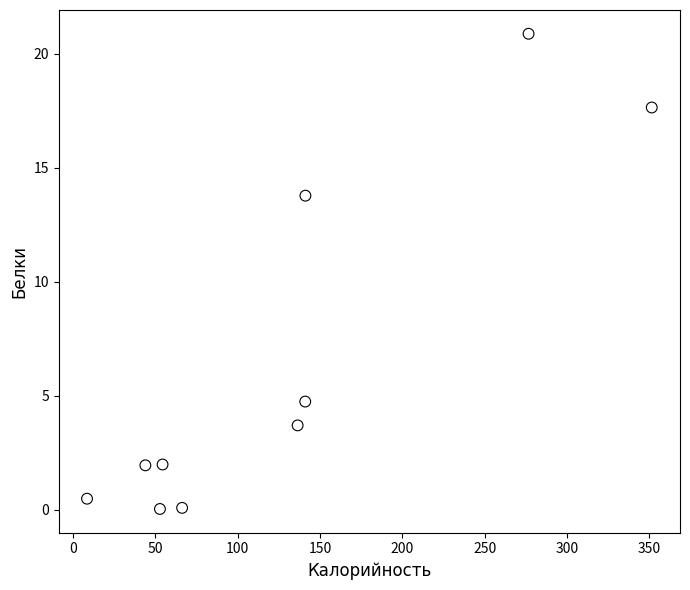

What Y value in the scatter plot is closest to 10?

13.8